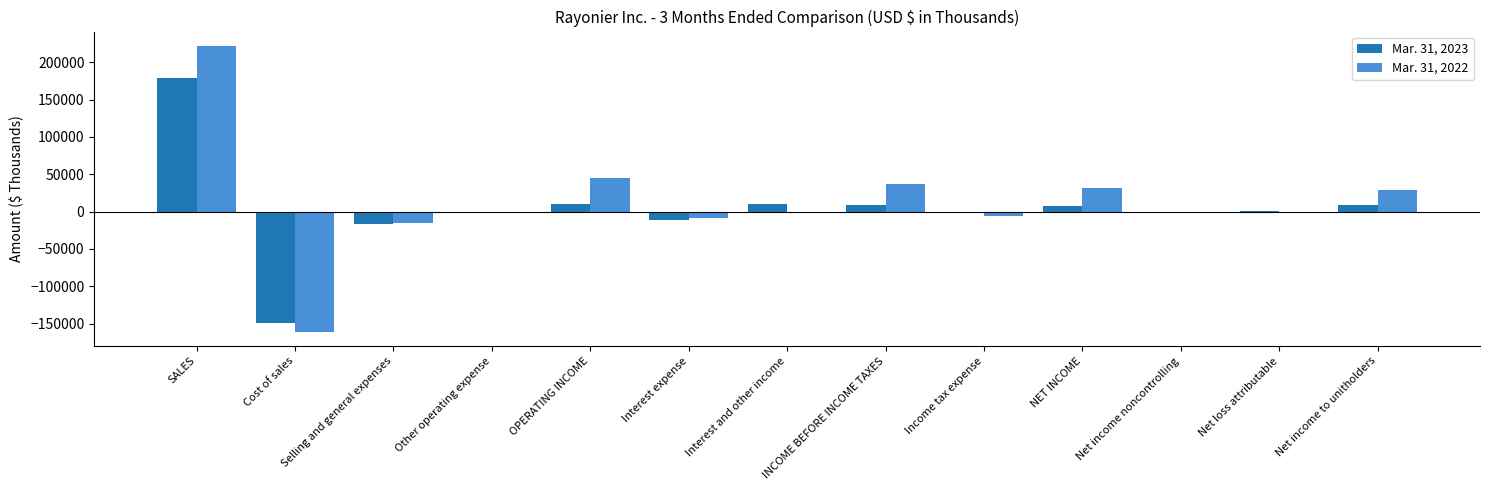

True or false: Mar. 31, 2022 has a value of 63318 at OPERATING INCOME.

False